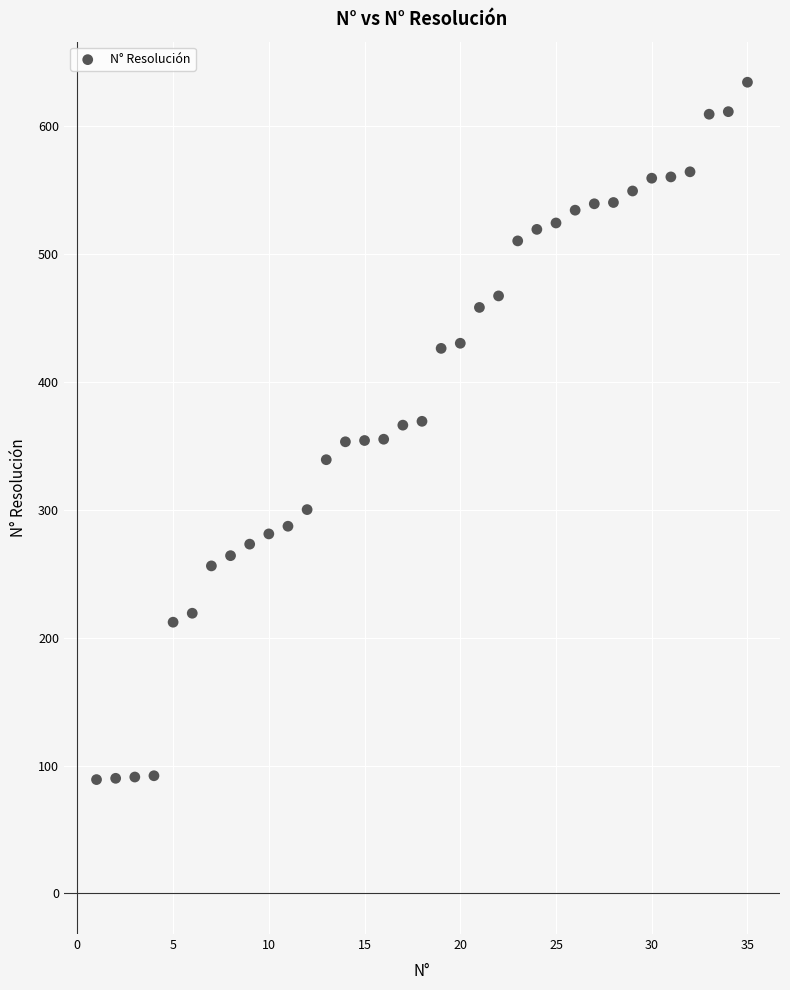

What is the range of Y values (max minus min)?

545